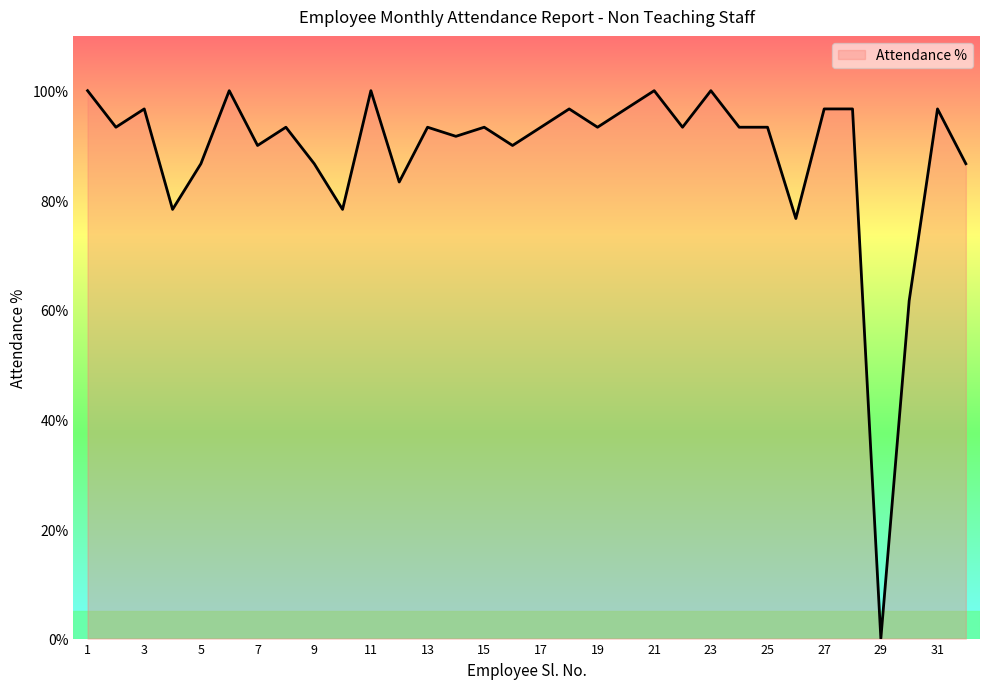

What is the maximum value shown in the chart?

100.0